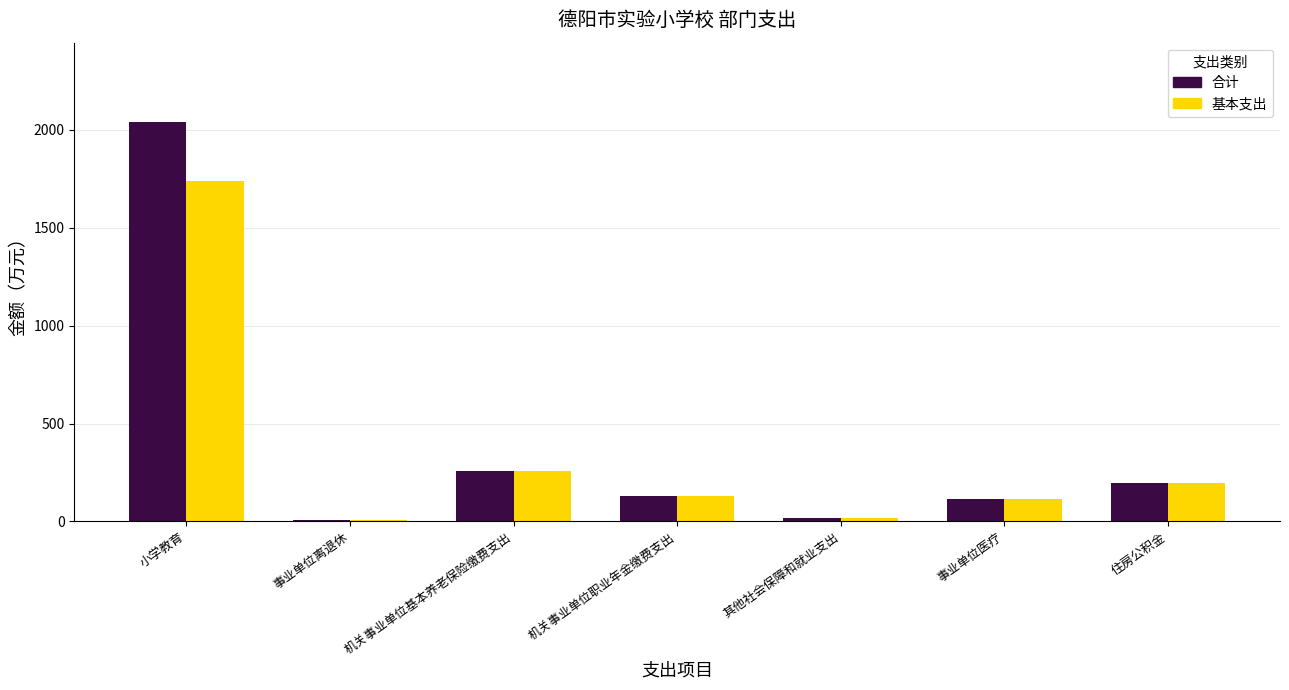

The 合计 series shows 224.0 at 机关事业单位职业年金缴费支出. True or false?

False